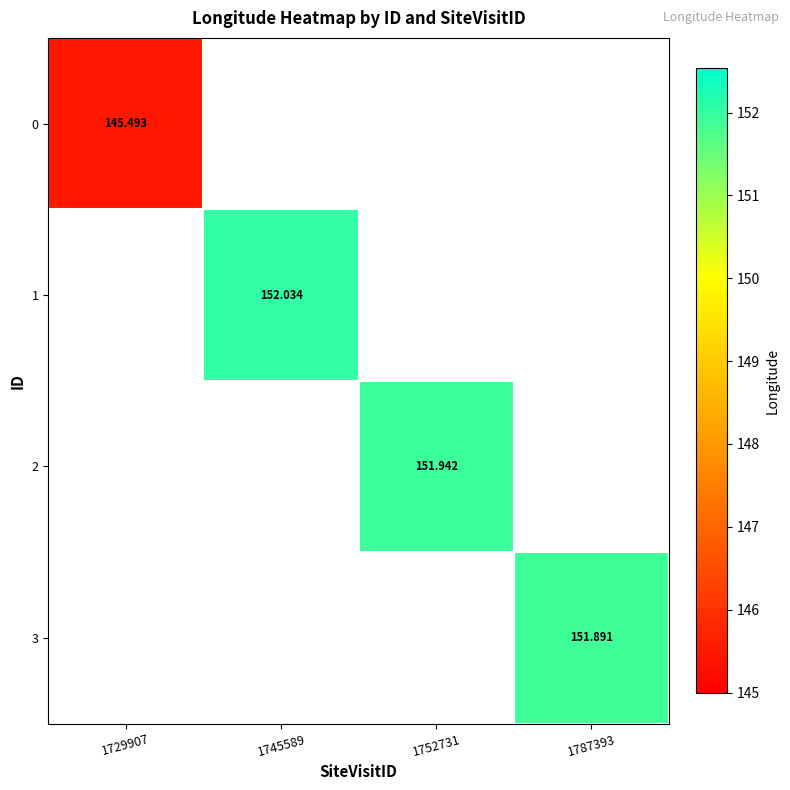

How many positive values does the 3 series have?

1